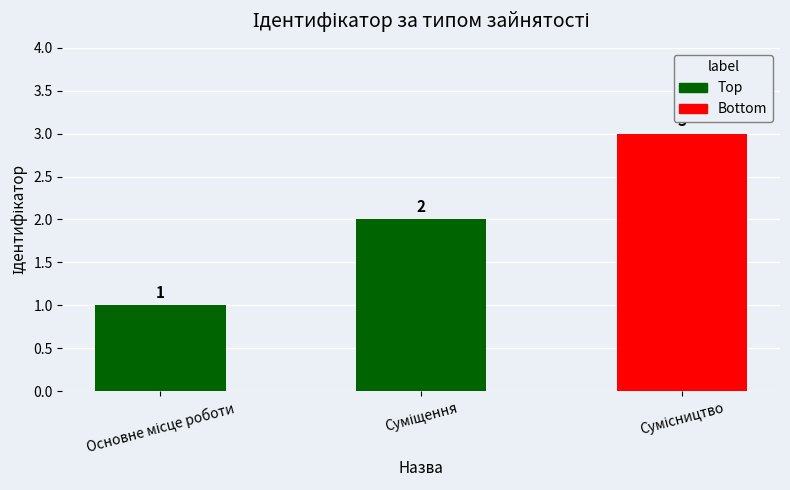

What is the sum of all values?

6